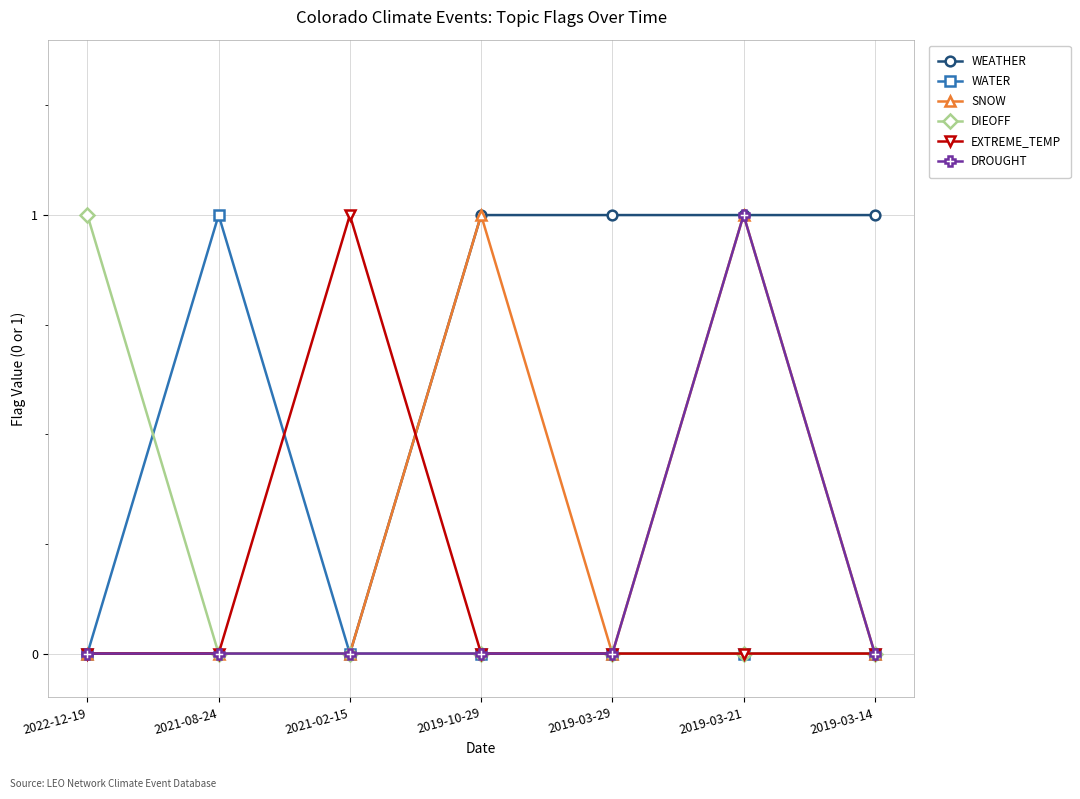

What is the average value of the WEATHER series?

1